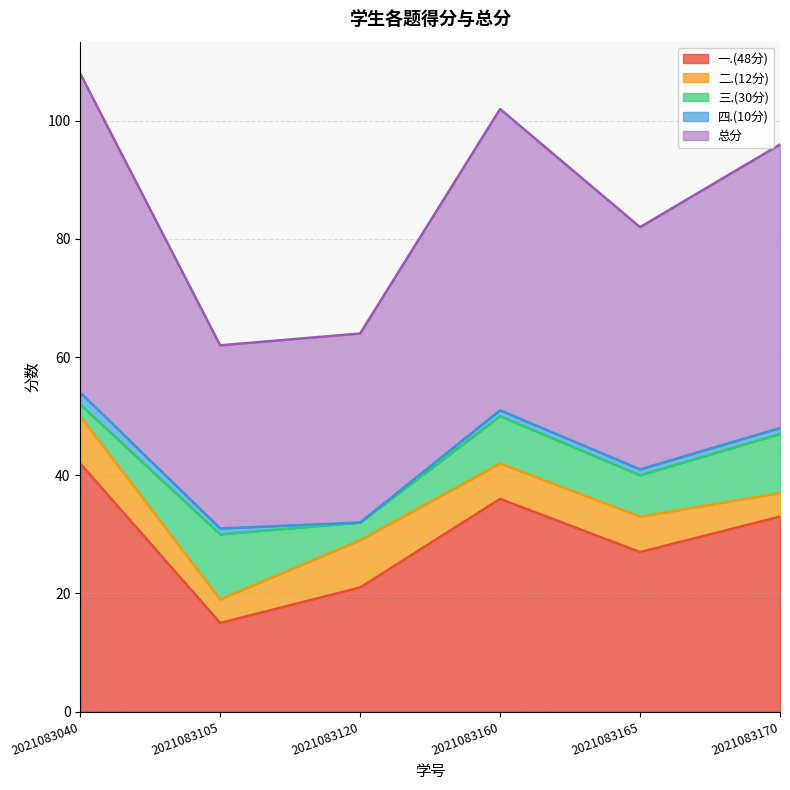

What value does the 三.(30分) series have at 2021083170?

10